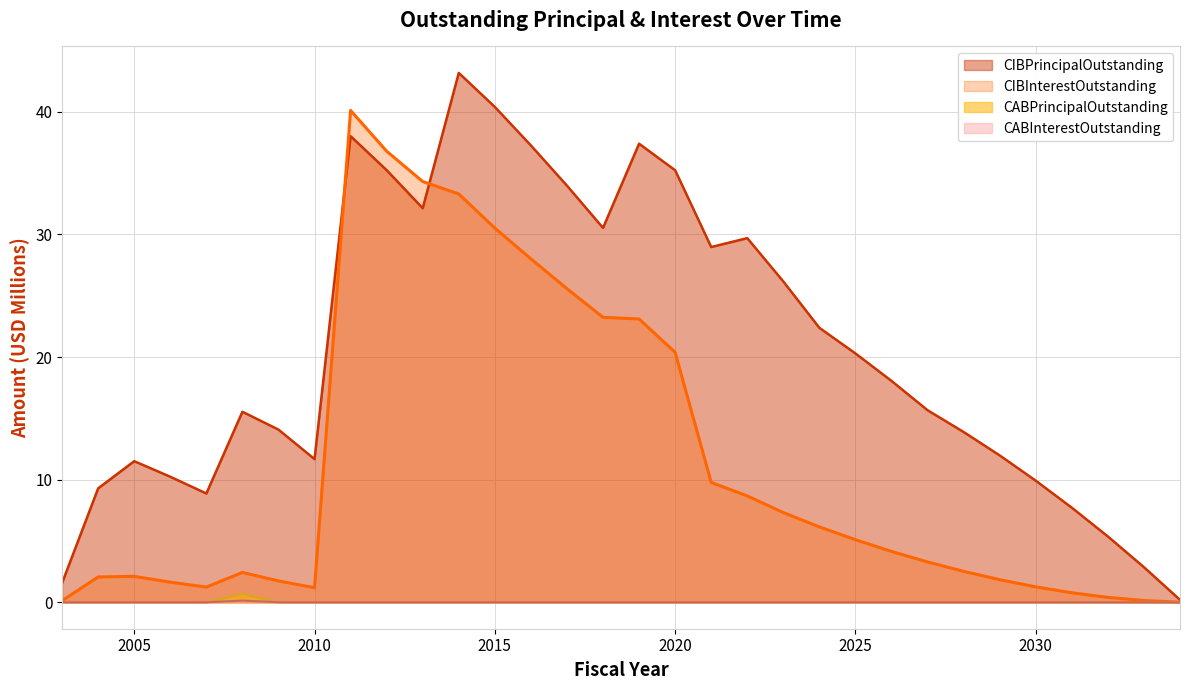

List the labels in order of CIBPrincipalOutstanding value, smallest first.

2034, 2003, 2033, 2032, 2031, 2007, 2004, 2030, 2006, 2005, 2010, 2029, 2028, 2009, 2008, 2027, 2026, 2025, 2024, 2023, 2021, 2022, 2018, 2013, 2017, 2020, 2012, 2016, 2019, 2011, 2015, 2014